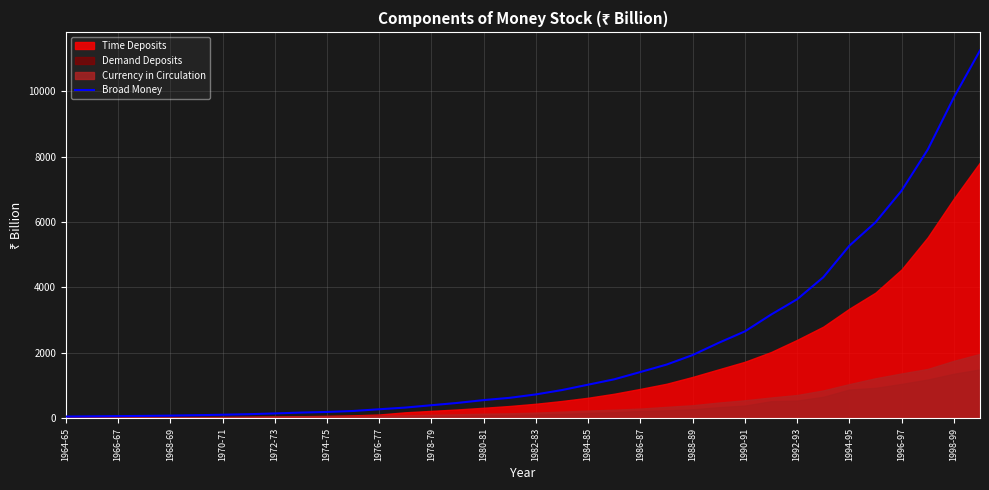

What is the maximum value for Broad Money?

11241.7